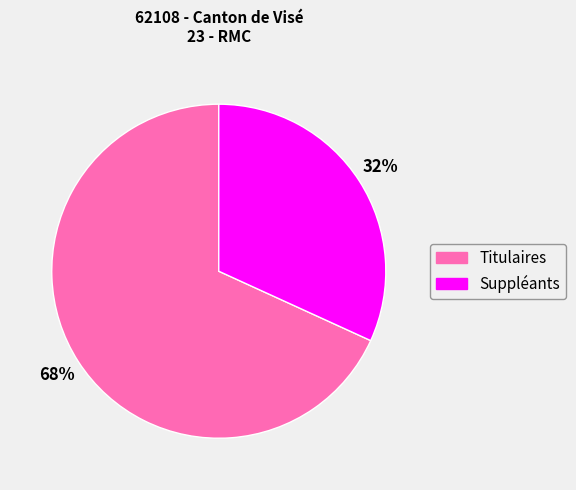

What is the smallest slice in the pie chart?

Suppléants